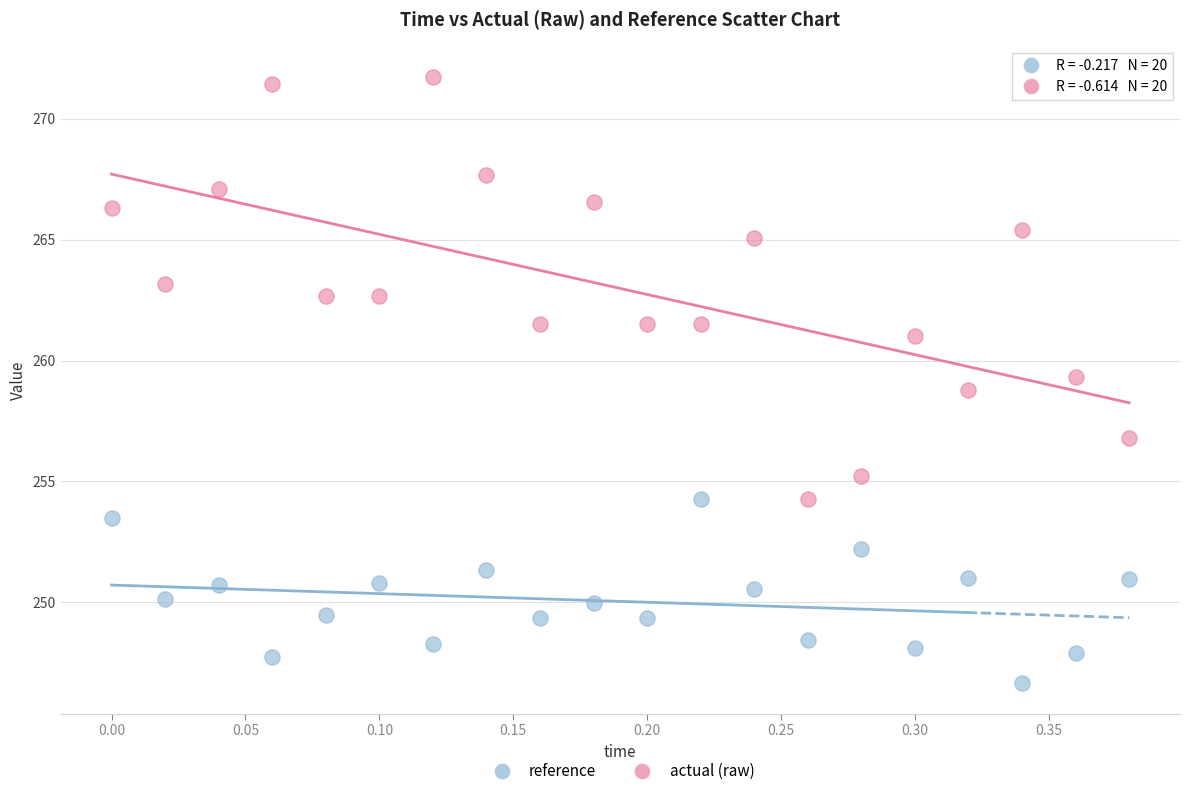

Which series contains the highest Y value?

actual (raw)